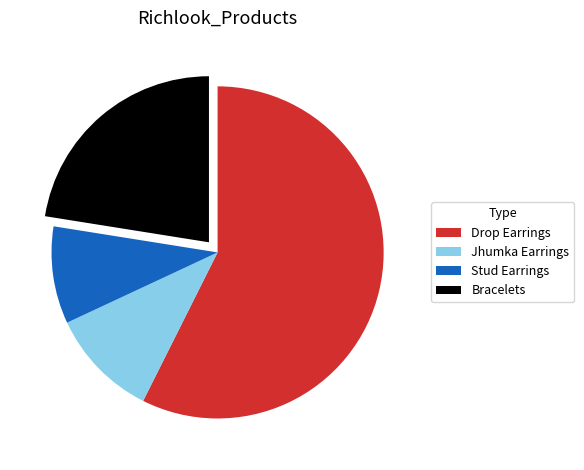

Approximately how many times larger is the value at Bracelets compared to Jhumka Earrings?

2.1